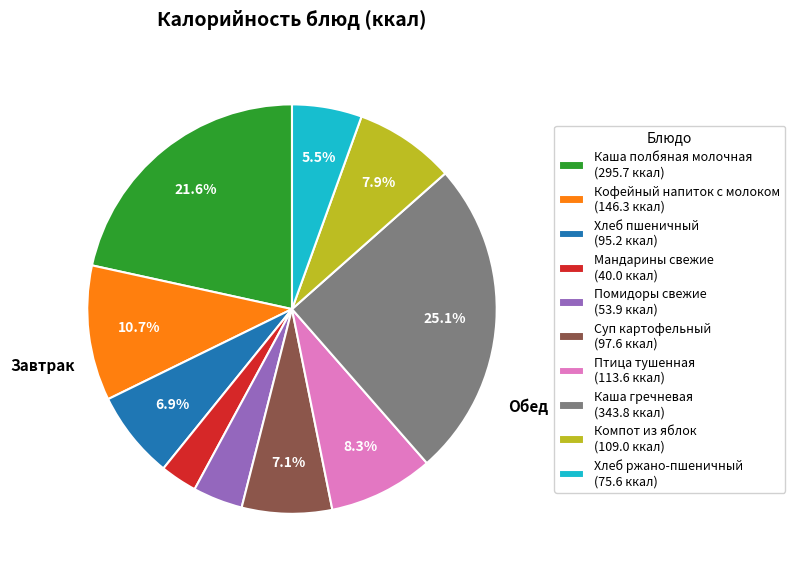

Does any single category account for the majority?

No